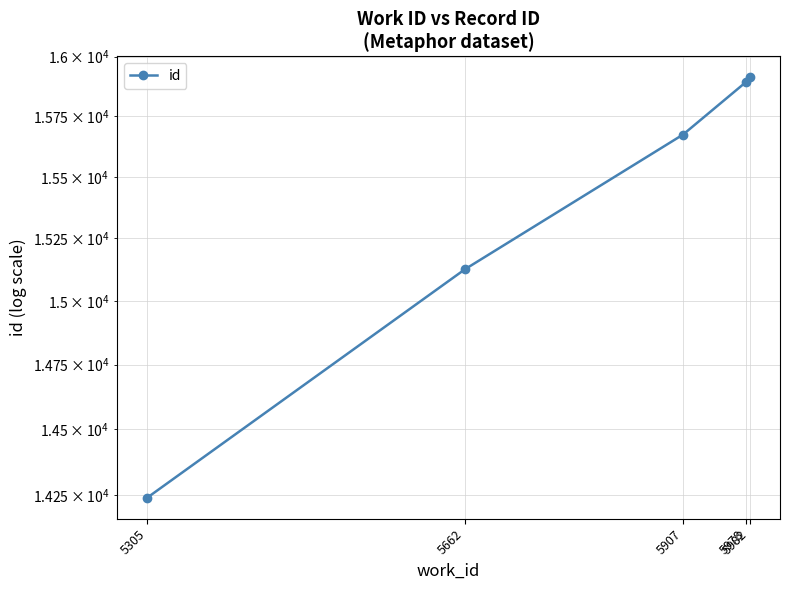

What is the value of the 4th point from the left?

15894